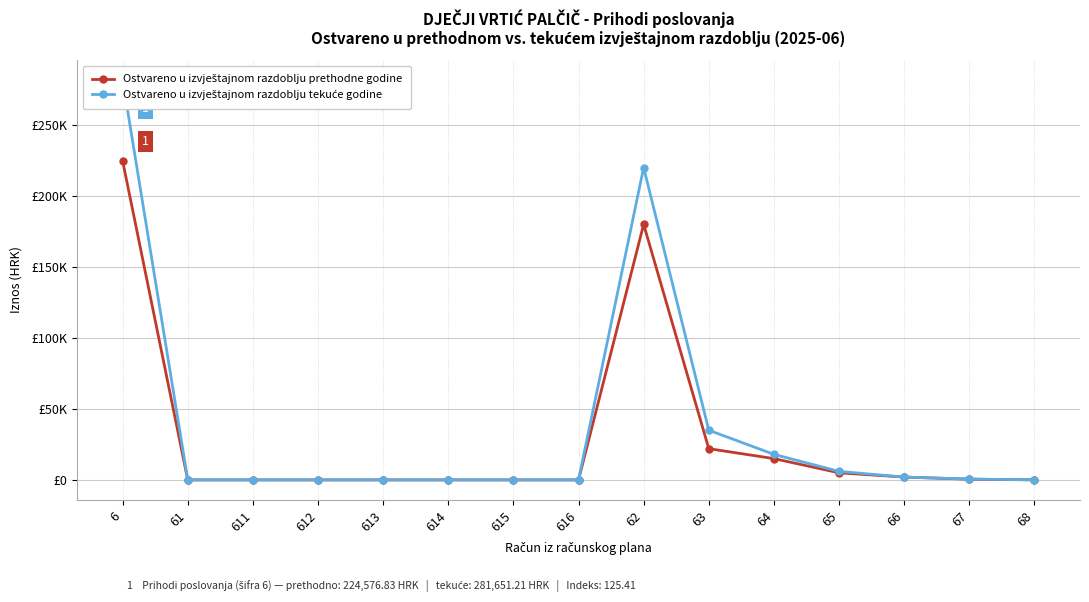

How many intersections are there between Ostvareno u izvještajnom razdoblju tekuće godine and Ostvareno u izvještajnom razdoblju prethodne godine?

1